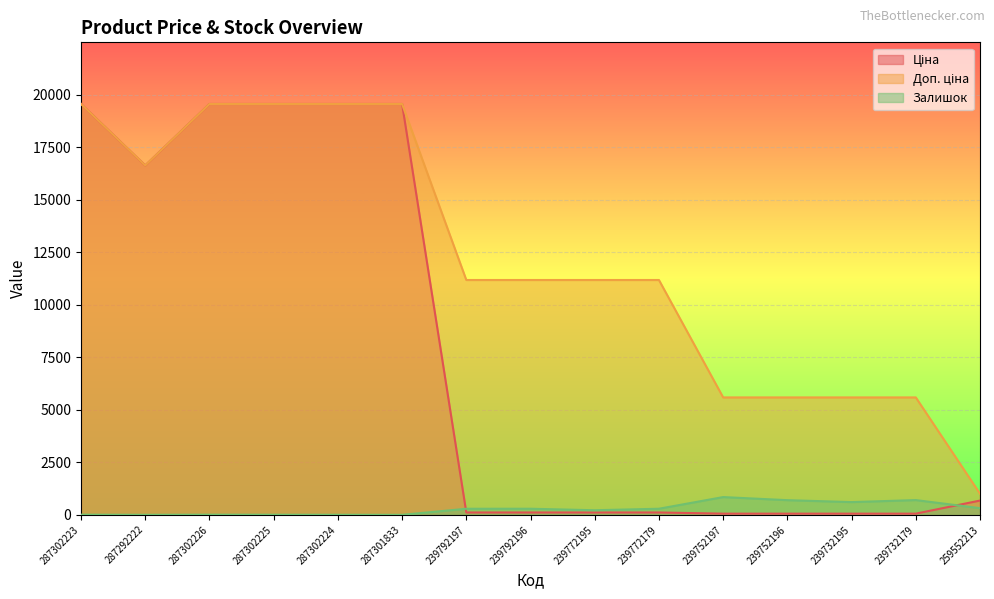

At how many categories does at least one series exceed 2436?

14